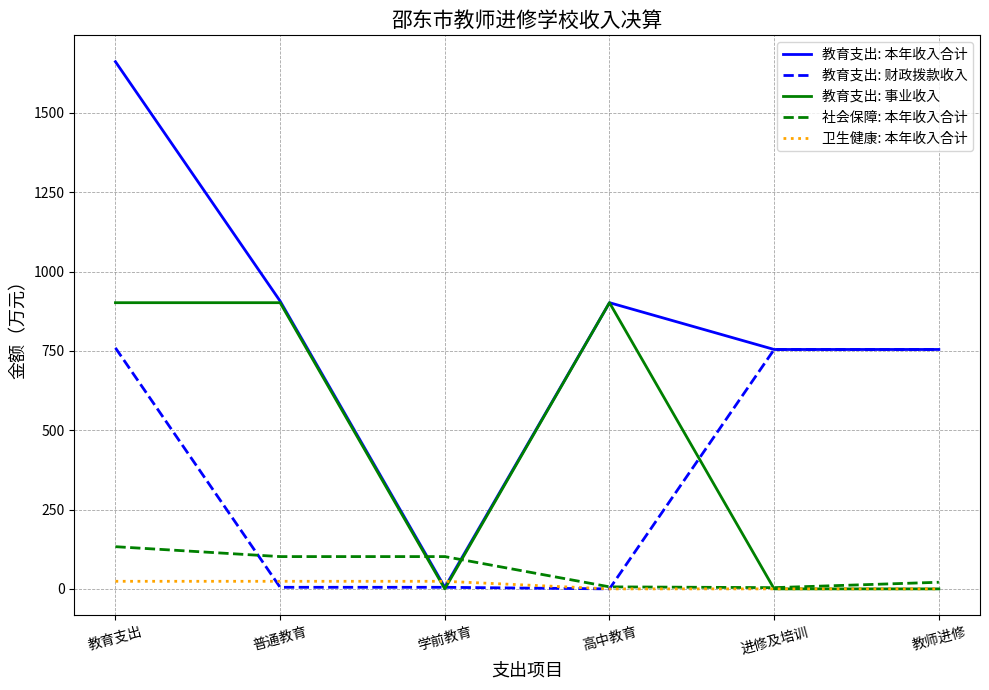

What is the difference between the highest and lowest values at 进修及培训?

754.3